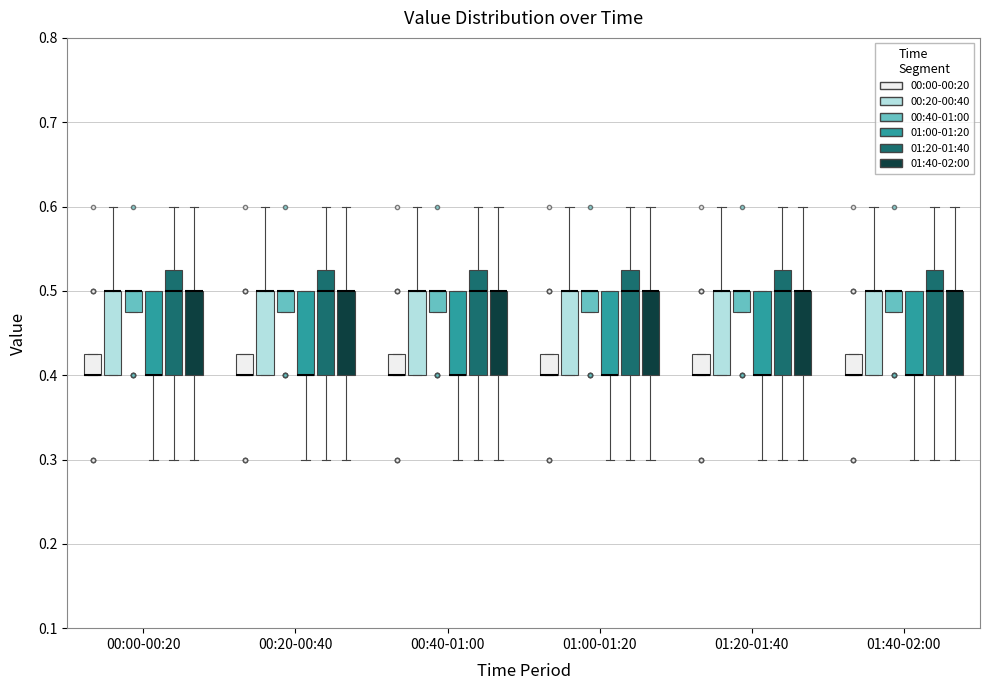

Reading left to right, read every box against the y-axis: the position of its median line, the range the box covers, and the ends of its whiskers. The values are not printed on the chart, so give them approximately, as read against the axis.

00:00-00:20 (00:00-00:20): median 0.40 (drawn on the box's lower edge), box 0.40 to 0.43, whiskers 0.40 to 0.43
00:00-00:20 (00:20-00:40): median 0.50 (drawn on the box's upper edge), box 0.40 to 0.50, whiskers 0.40 to 0.60
00:00-00:20 (00:40-01:00): median 0.50 (drawn on the box's upper edge), box 0.48 to 0.50, whiskers 0.48 to 0.50
00:00-00:20 (01:00-01:20): median 0.40 (drawn on the box's lower edge), box 0.40 to 0.50, whiskers 0.30 to 0.50
00:00-00:20 (01:20-01:40): median 0.50, box 0.40 to 0.53, whiskers 0.30 to 0.60
00:00-00:20 (01:40-02:00): median 0.50 (drawn on the box's upper edge), box 0.40 to 0.50, whiskers 0.30 to 0.60
00:20-00:40 (00:00-00:20): median 0.40 (drawn on the box's lower edge), box 0.40 to 0.43, whiskers 0.40 to 0.43
00:20-00:40 (00:20-00:40): median 0.50 (drawn on the box's upper edge), box 0.40 to 0.50, whiskers 0.40 to 0.60
00:20-00:40 (00:40-01:00): median 0.50 (drawn on the box's upper edge), box 0.48 to 0.50, whiskers 0.48 to 0.50
00:20-00:40 (01:00-01:20): median 0.40 (drawn on the box's lower edge), box 0.40 to 0.50, whiskers 0.30 to 0.50
00:20-00:40 (01:20-01:40): median 0.50, box 0.40 to 0.53, whiskers 0.30 to 0.60
00:20-00:40 (01:40-02:00): median 0.50 (drawn on the box's upper edge), box 0.40 to 0.50, whiskers 0.30 to 0.60
00:40-01:00 (00:00-00:20): median 0.40 (drawn on the box's lower edge), box 0.40 to 0.43, whiskers 0.40 to 0.43
00:40-01:00 (00:20-00:40): median 0.50 (drawn on the box's upper edge), box 0.40 to 0.50, whiskers 0.40 to 0.60
00:40-01:00 (00:40-01:00): median 0.50 (drawn on the box's upper edge), box 0.48 to 0.50, whiskers 0.48 to 0.50
00:40-01:00 (01:00-01:20): median 0.40 (drawn on the box's lower edge), box 0.40 to 0.50, whiskers 0.30 to 0.50
00:40-01:00 (01:20-01:40): median 0.50, box 0.40 to 0.53, whiskers 0.30 to 0.60
00:40-01:00 (01:40-02:00): median 0.50 (drawn on the box's upper edge), box 0.40 to 0.50, whiskers 0.30 to 0.60
01:00-01:20 (00:00-00:20): median 0.40 (drawn on the box's lower edge), box 0.40 to 0.43, whiskers 0.40 to 0.43
01:00-01:20 (00:20-00:40): median 0.50 (drawn on the box's upper edge), box 0.40 to 0.50, whiskers 0.40 to 0.60
01:00-01:20 (00:40-01:00): median 0.50 (drawn on the box's upper edge), box 0.48 to 0.50, whiskers 0.48 to 0.50
01:00-01:20 (01:00-01:20): median 0.40 (drawn on the box's lower edge), box 0.40 to 0.50, whiskers 0.30 to 0.50
01:00-01:20 (01:20-01:40): median 0.50, box 0.40 to 0.53, whiskers 0.30 to 0.60
01:00-01:20 (01:40-02:00): median 0.50 (drawn on the box's upper edge), box 0.40 to 0.50, whiskers 0.30 to 0.60
01:20-01:40 (00:00-00:20): median 0.40 (drawn on the box's lower edge), box 0.40 to 0.43, whiskers 0.40 to 0.43
01:20-01:40 (00:20-00:40): median 0.50 (drawn on the box's upper edge), box 0.40 to 0.50, whiskers 0.40 to 0.60
01:20-01:40 (00:40-01:00): median 0.50 (drawn on the box's upper edge), box 0.48 to 0.50, whiskers 0.48 to 0.50
01:20-01:40 (01:00-01:20): median 0.40 (drawn on the box's lower edge), box 0.40 to 0.50, whiskers 0.30 to 0.50
01:20-01:40 (01:20-01:40): median 0.50, box 0.40 to 0.53, whiskers 0.30 to 0.60
01:20-01:40 (01:40-02:00): median 0.50 (drawn on the box's upper edge), box 0.40 to 0.50, whiskers 0.30 to 0.60
01:40-02:00 (00:00-00:20): median 0.40 (drawn on the box's lower edge), box 0.40 to 0.43, whiskers 0.40 to 0.43
01:40-02:00 (00:20-00:40): median 0.50 (drawn on the box's upper edge), box 0.40 to 0.50, whiskers 0.40 to 0.60
01:40-02:00 (00:40-01:00): median 0.50 (drawn on the box's upper edge), box 0.48 to 0.50, whiskers 0.48 to 0.50
01:40-02:00 (01:00-01:20): median 0.40 (drawn on the box's lower edge), box 0.40 to 0.50, whiskers 0.30 to 0.50
01:40-02:00 (01:20-01:40): median 0.50, box 0.40 to 0.53, whiskers 0.30 to 0.60
01:40-02:00 (01:40-02:00): median 0.50 (drawn on the box's upper edge), box 0.40 to 0.50, whiskers 0.30 to 0.60